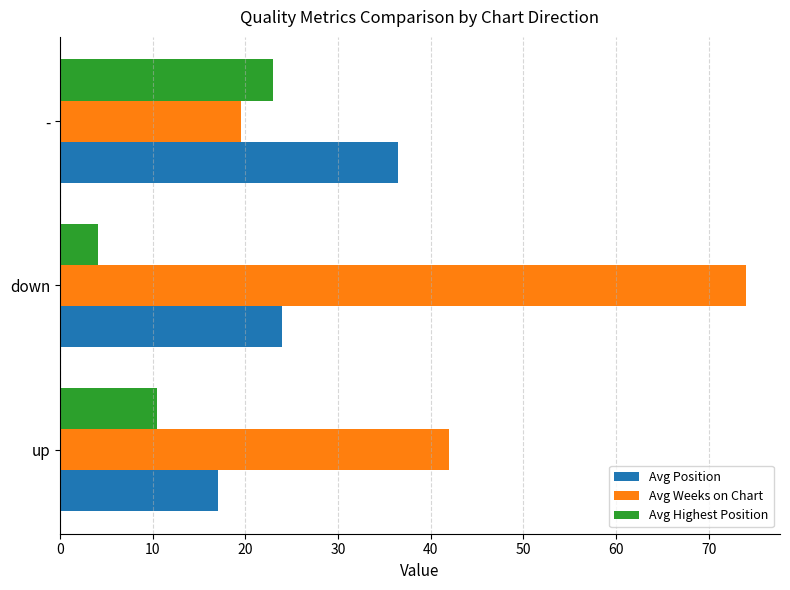

Which label corresponds to the largest value in the chart?

down